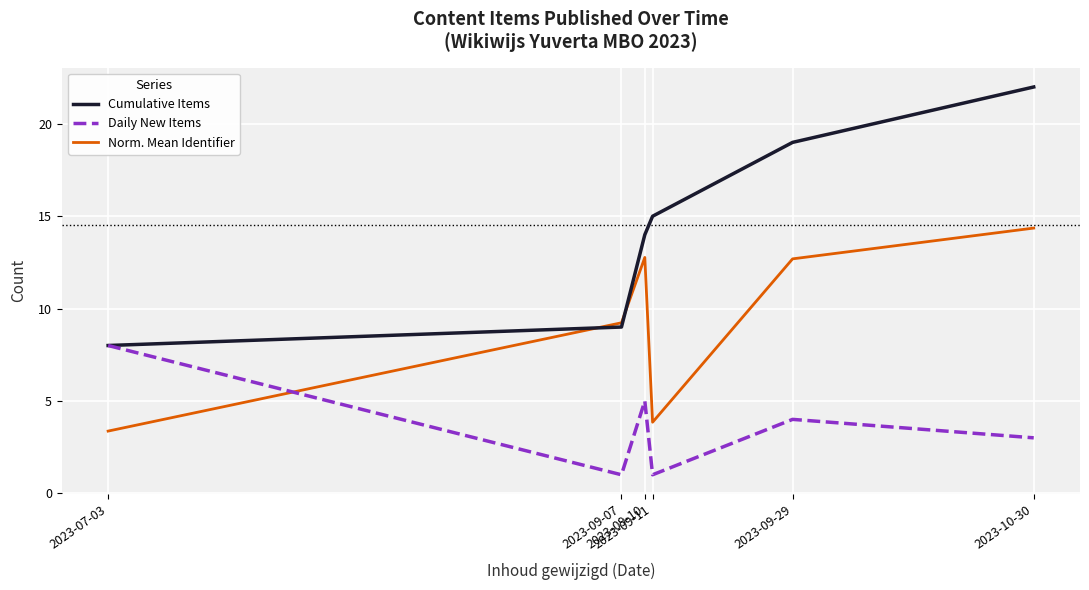

Rank the series by their average value, from highest to lowest.

Cumulative Items, Norm. Mean Identifier, Daily New Items